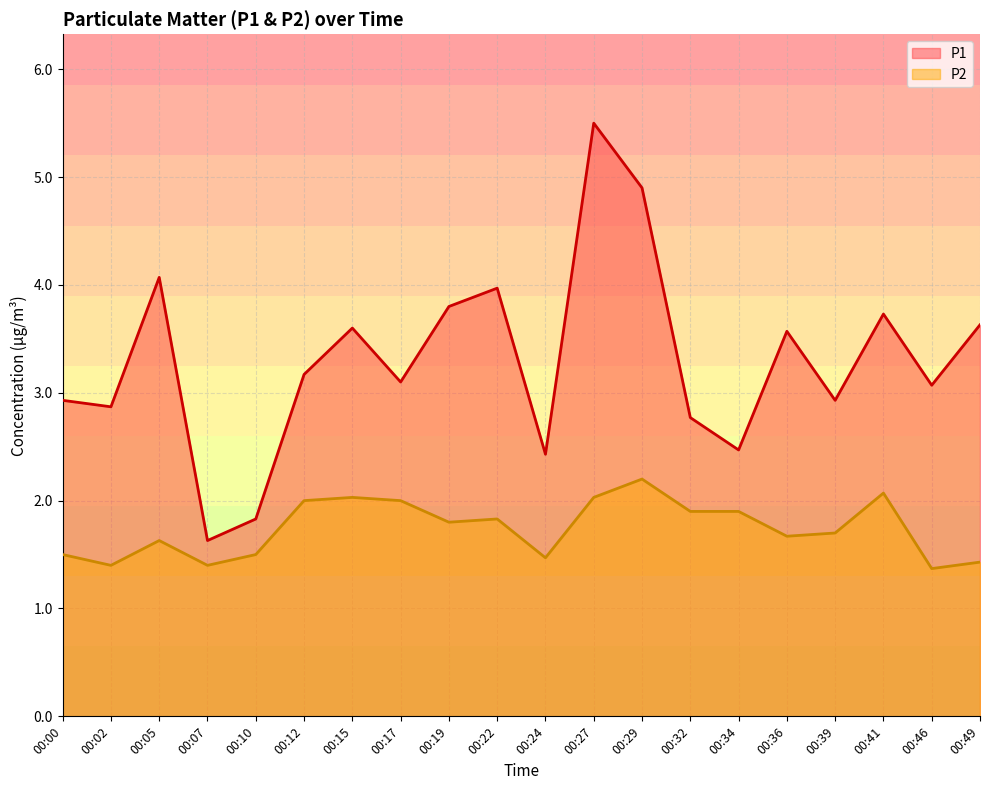

What is the value of the P2 point at the 5th from the left?

1.5